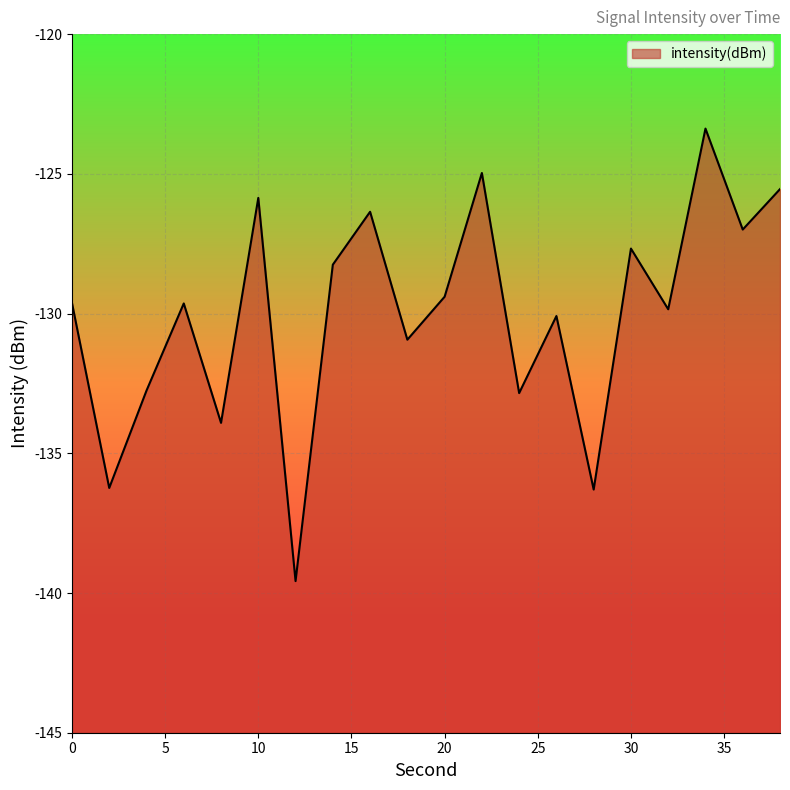

Which label corresponds to the smallest value in the chart?

12